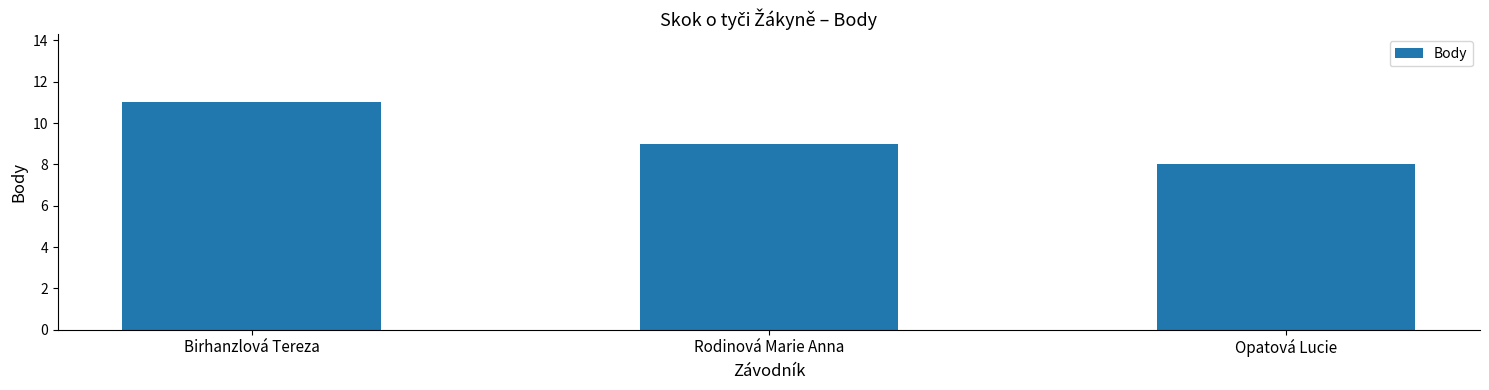

Where does the data first go above 9?

Birhanzlová Tereza